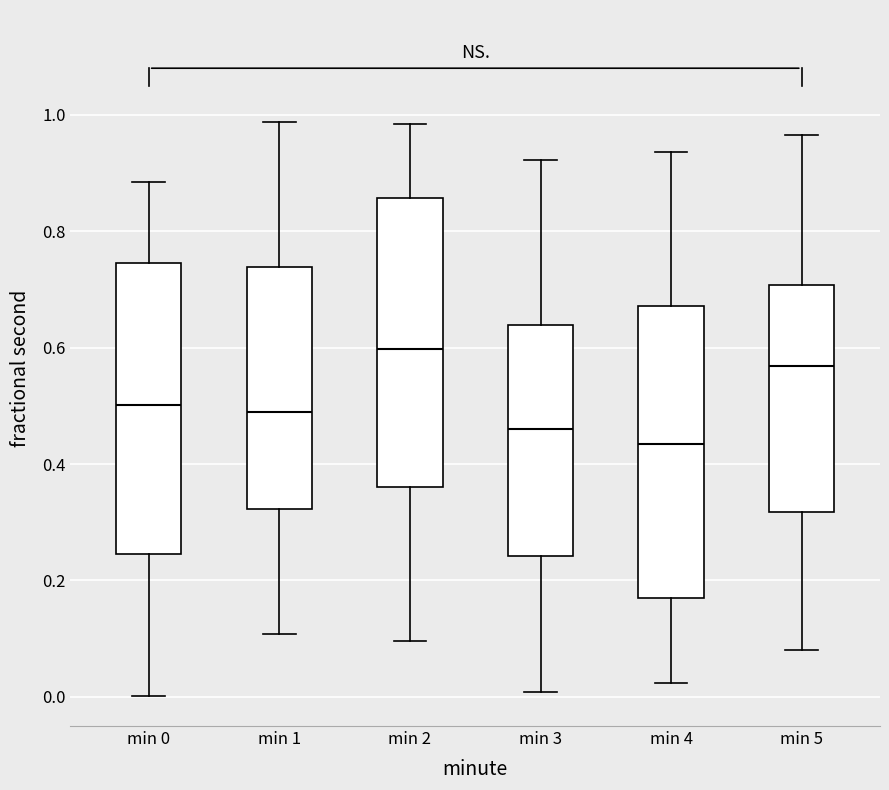

Reading left to right, transcribe this box plot: for each box, give where its median line is, the range the box spans, and where its two whiskers end, as read against the y-axis. The values are not printed on the chart, so give them approximately, as read against the axis.

min 0: median 0.50, box 0.24 to 0.74, whiskers 0.00 to 0.88
min 1: median 0.48, box 0.32 to 0.74, whiskers 0.10 to 0.98
min 2: median 0.60, box 0.36 to 0.86, whiskers 0.10 to 0.98
min 3: median 0.46, box 0.24 to 0.64, whiskers 0.00 to 0.92
min 4: median 0.44, box 0.16 to 0.68, whiskers 0.02 to 0.94
min 5: median 0.56, box 0.32 to 0.70, whiskers 0.08 to 0.96